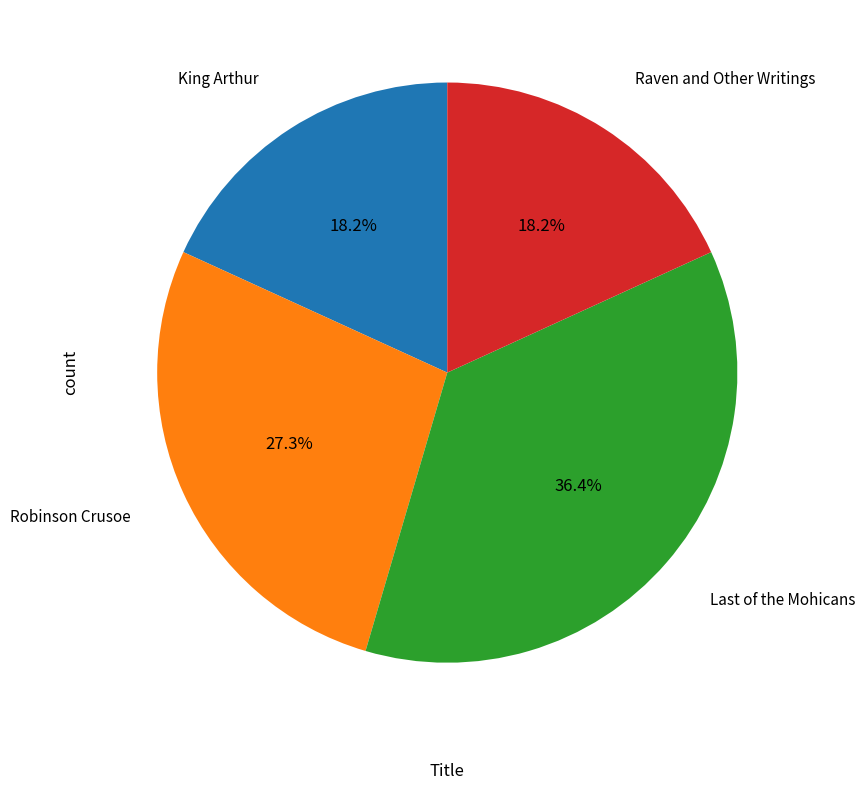

Is there a majority slice in this chart?

No